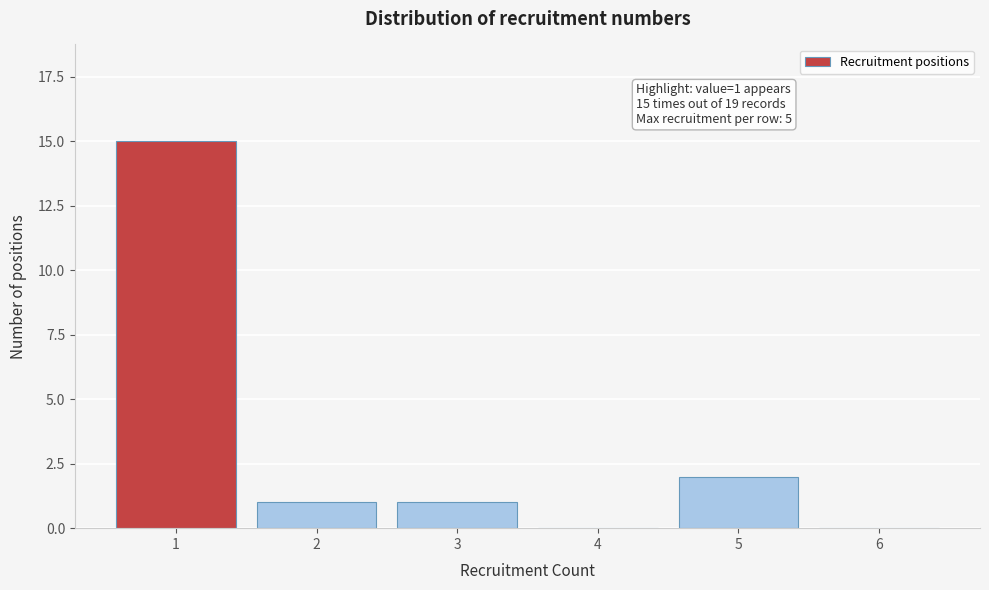

Reading left to right, extract all data points from this chart.

1=15	2=1	3=1	4=0	5=2	6=0